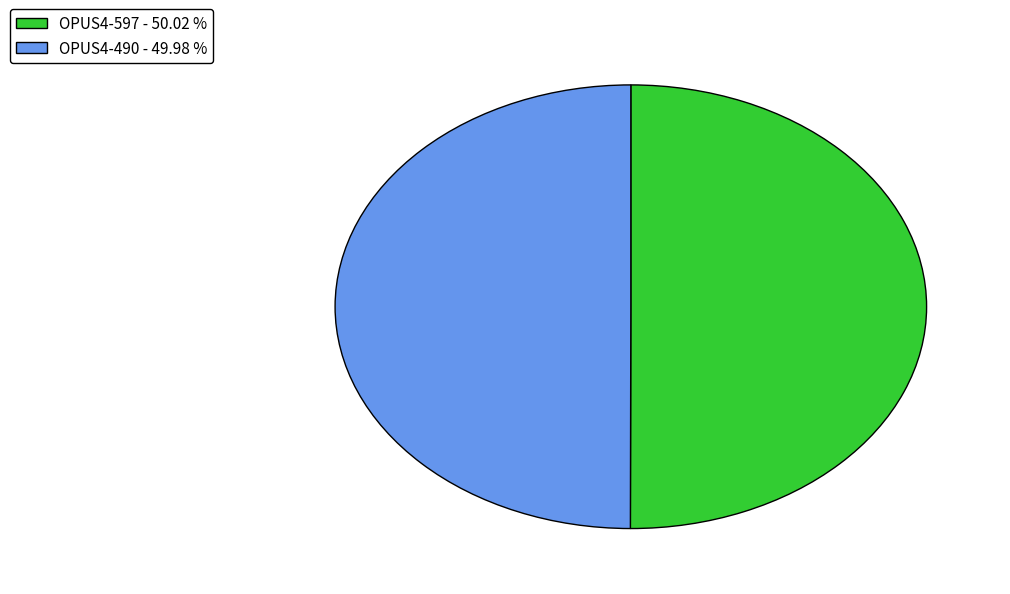

True or false: OPUS4-597 accounts for 50% of the total.

True